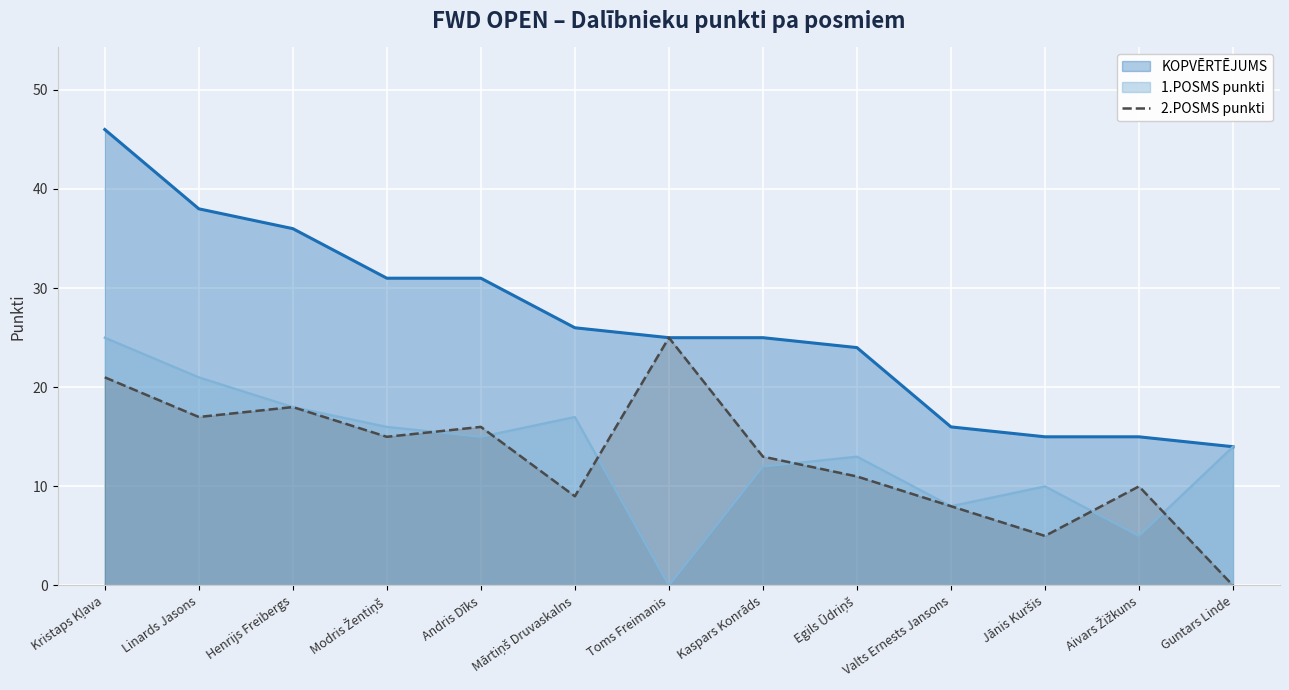

Which series has the largest range (max minus min)?

KOPVĒRTĒJUMS